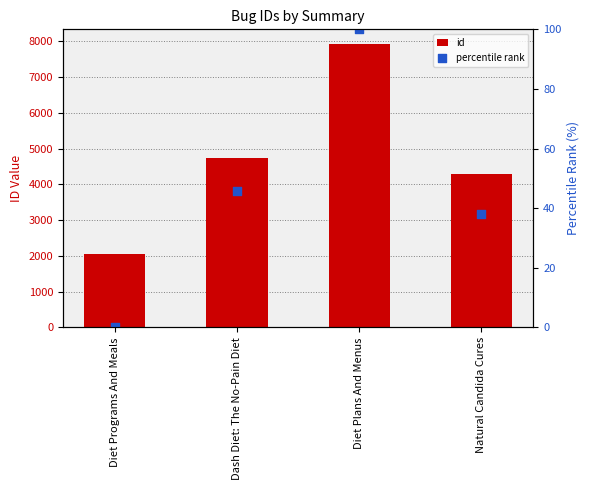

At how many categories does at least one series exceed 4341?

2